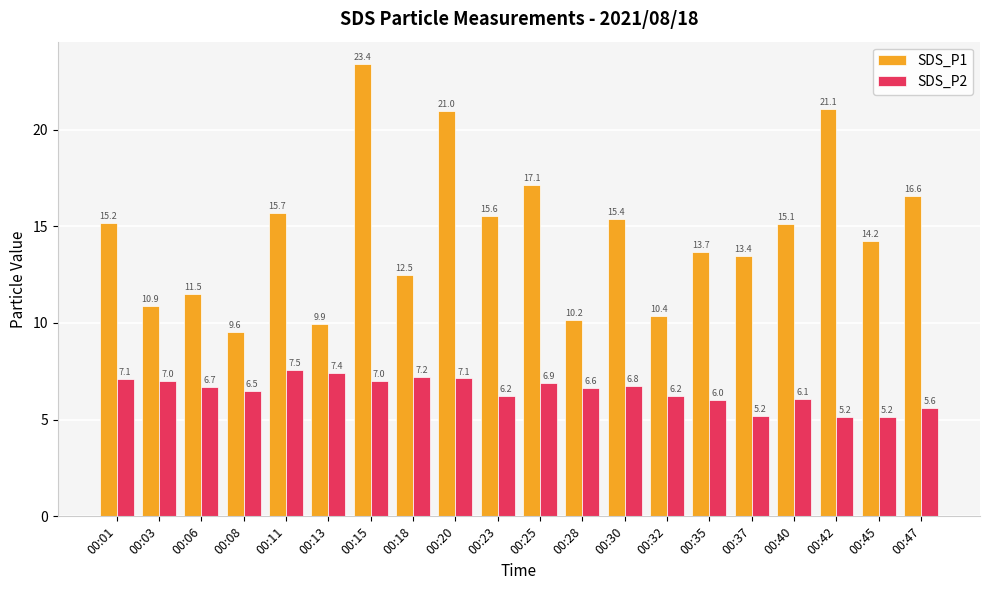

What is the greatest value displayed?

23.4